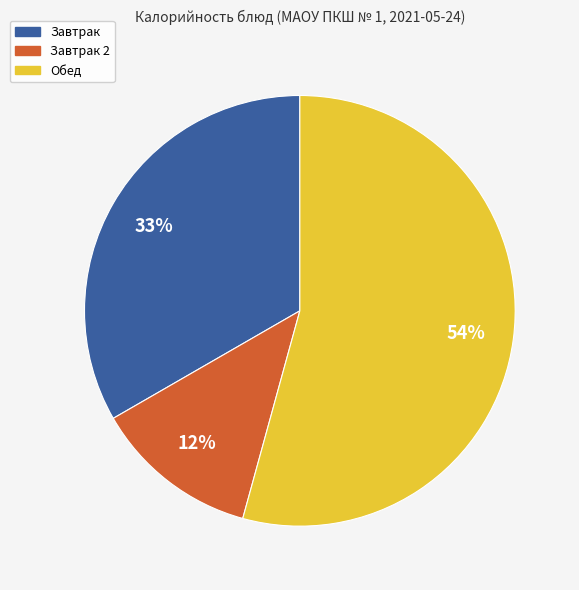

Is there any slice that represents more than half of the pie?

Yes